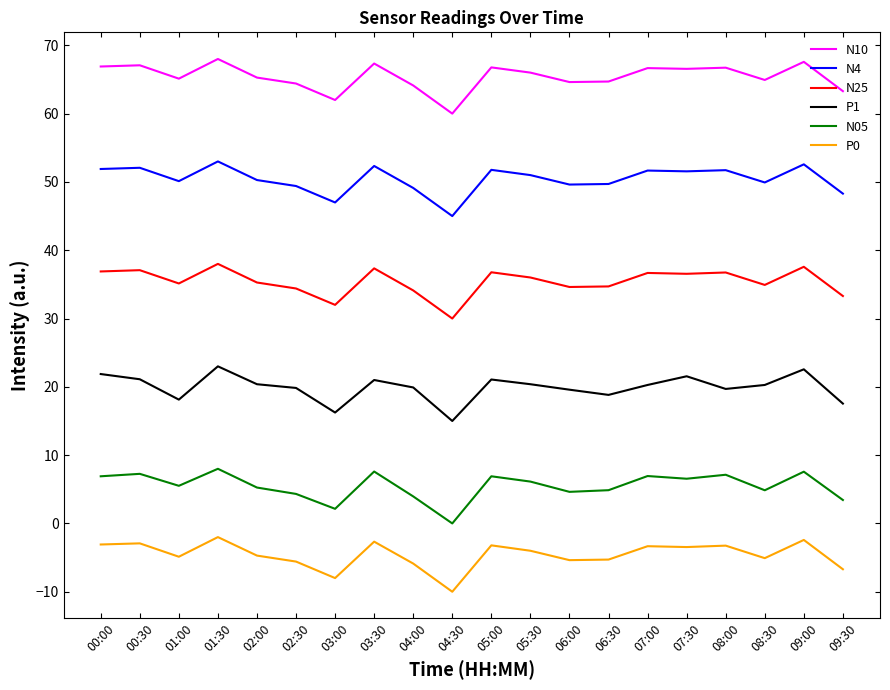

At how many categories does at least one series exceed 24?

20